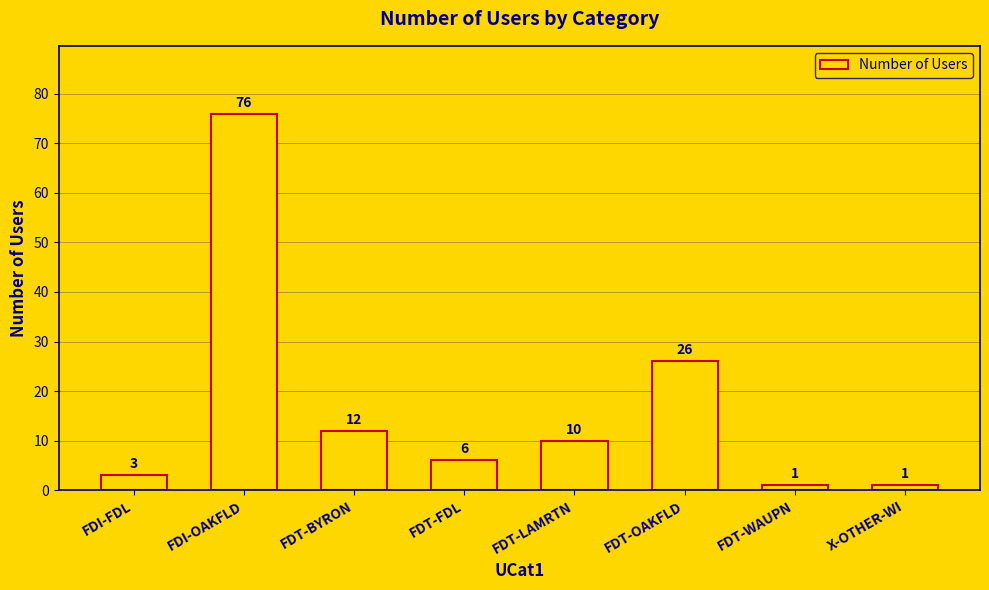

What is the change in value from FDT-OAKFLD to FDT-WAUPN?

-25